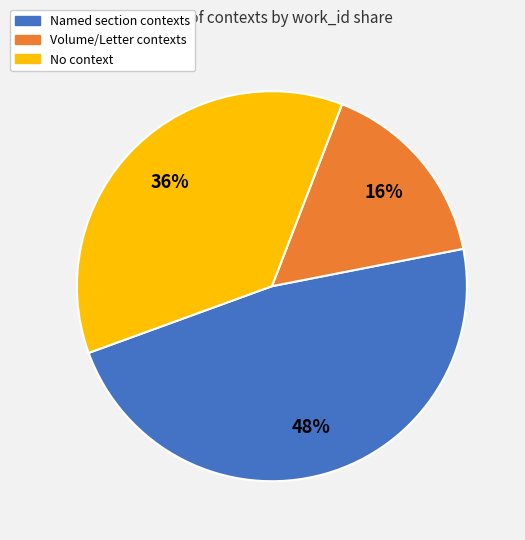

Count the number of slices in the pie.

3